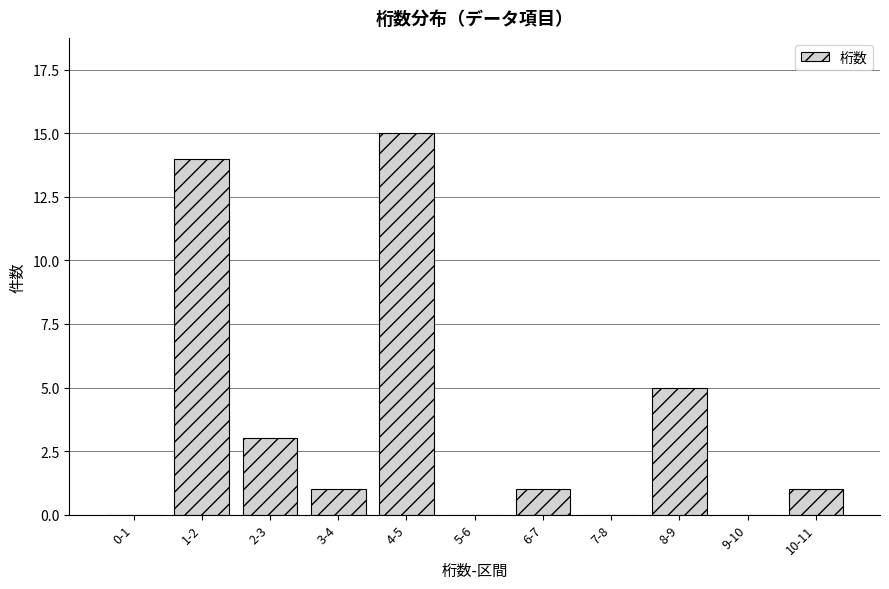

Reading right to left, extract all data points from this chart.

10-11=1	9-10=0	8-9=5	7-8=0	6-7=1	5-6=0	4-5=15	3-4=1	2-3=3	1-2=14	0-1=0